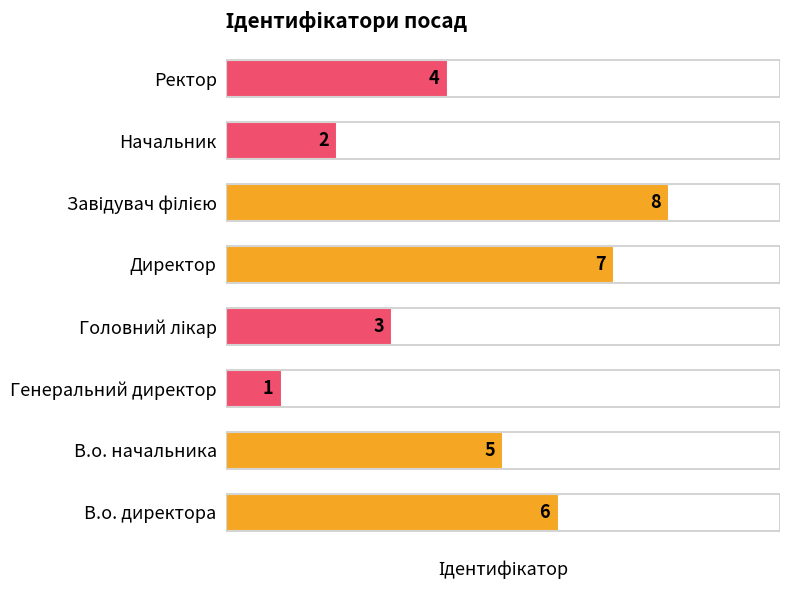

Which has a higher value, Начальник or Директор?

Директор